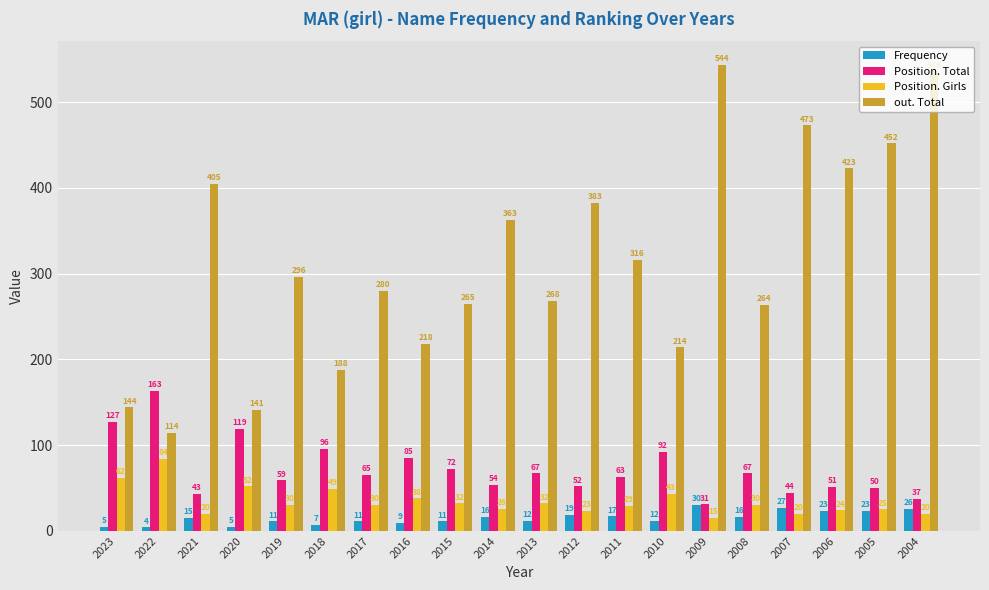

Rank the categories by out. Total value from lowest to highest.

2022, 2020, 2023, 2018, 2010, 2016, 2008, 2015, 2013, 2017, 2019, 2011, 2014, 2012, 2021, 2006, 2005, 2007, 2004, 2009